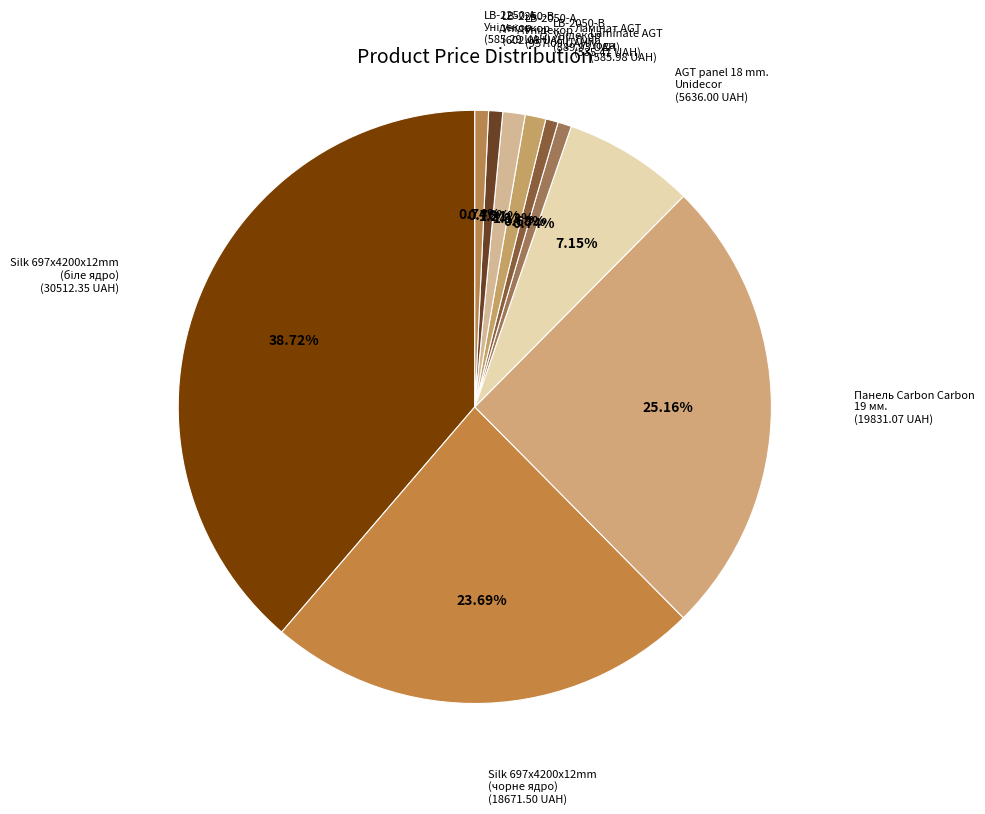

How many segments does this pie chart have?

10